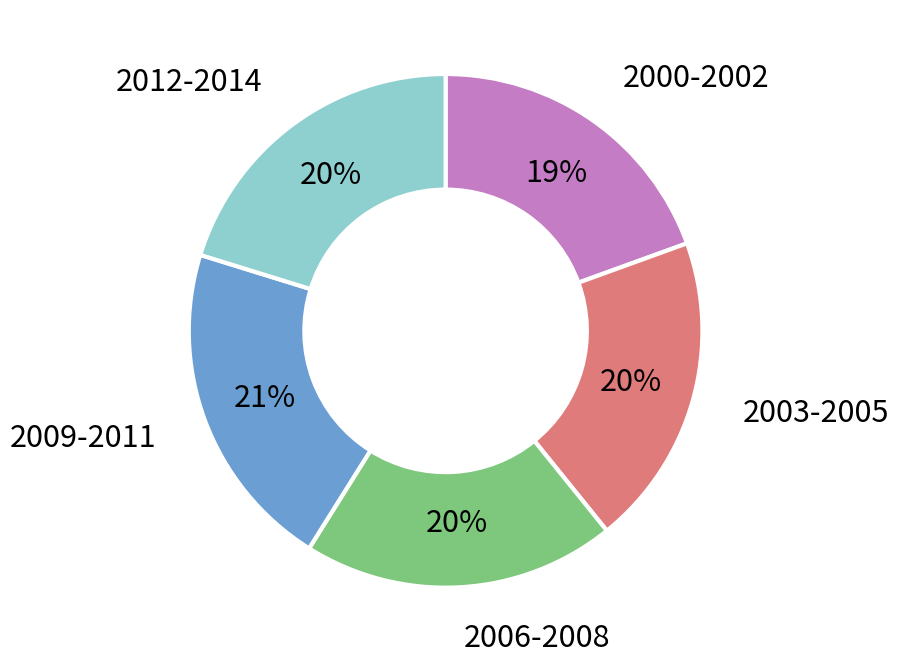

How many segments does this pie chart have?

5